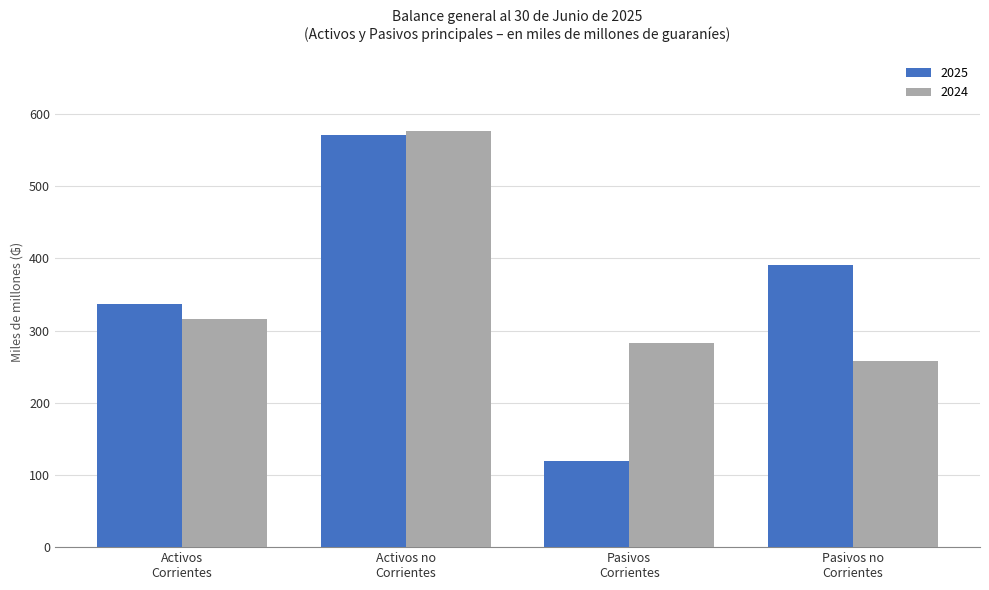

What is the difference between the maximum and minimum values in the 2024 series?

318.6